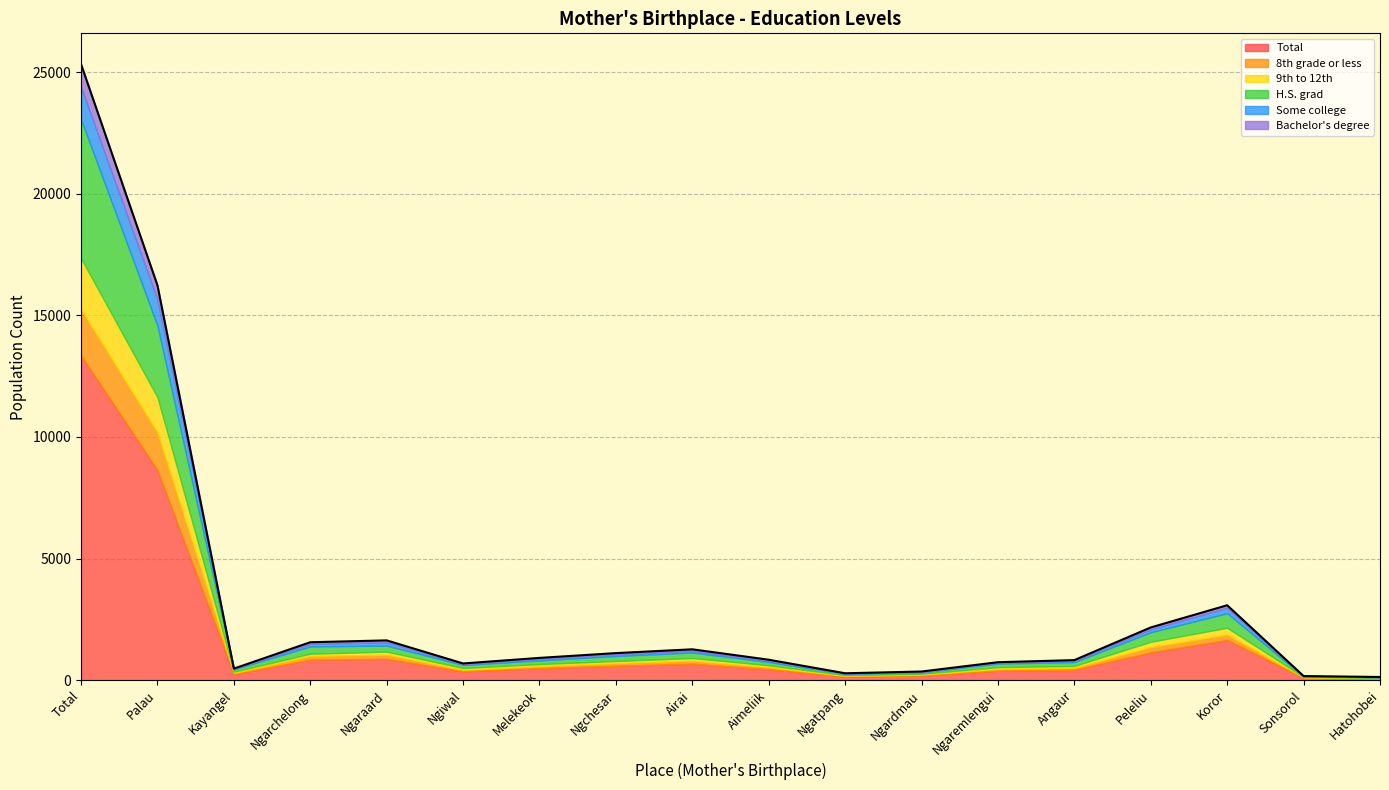

What is the maximum value for 8th grade or less?

1889